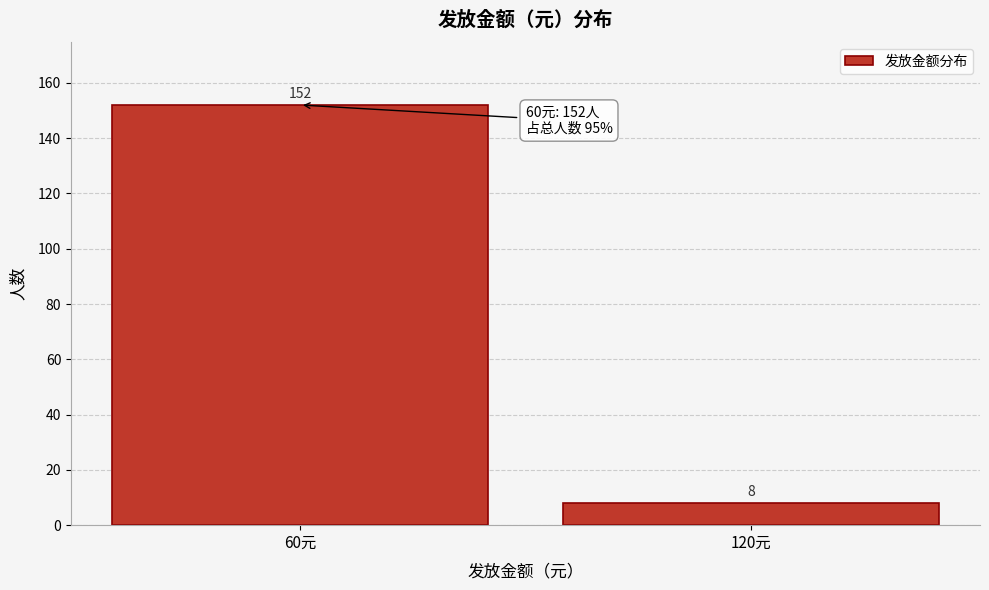

Reading right to left, transcribe all the data shown in this chart.

8	152